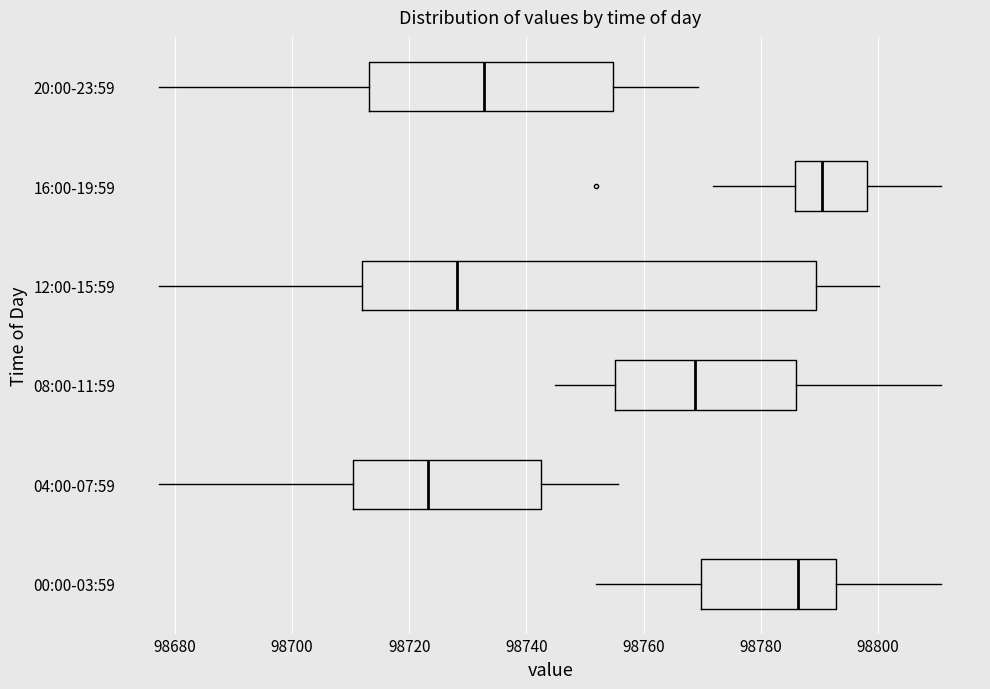

Which box has the furthest to the left median line?

04:00-07:59